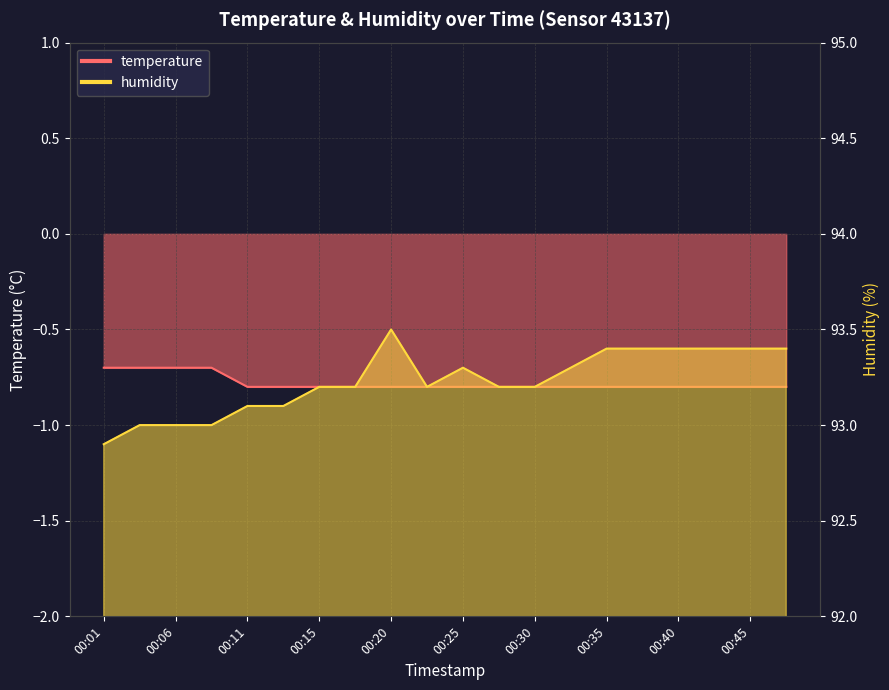

What is the value of the humidity point at the 17th from the left?

93.4